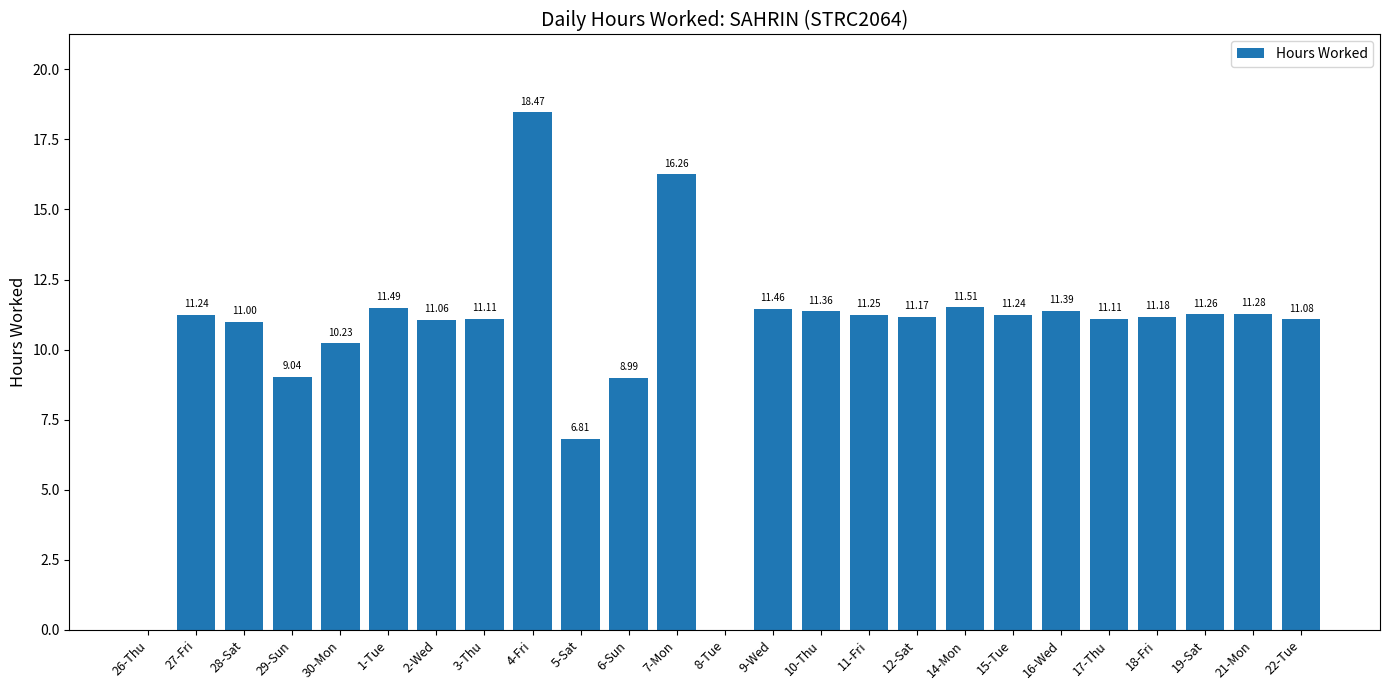

Which has a higher value, 5-Sat or 18-Fri?

18-Fri